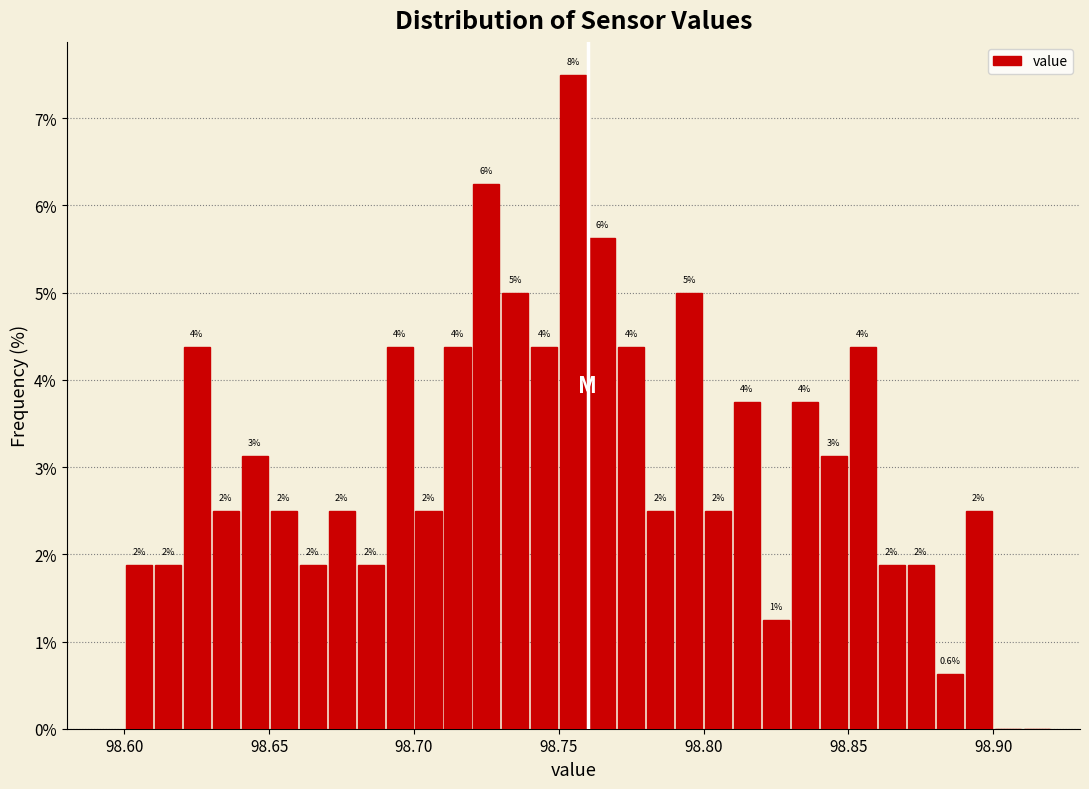

Around what value on the x-axis is the tallest bar? Give the approximate position of its centre, as read against the axis.

98.755